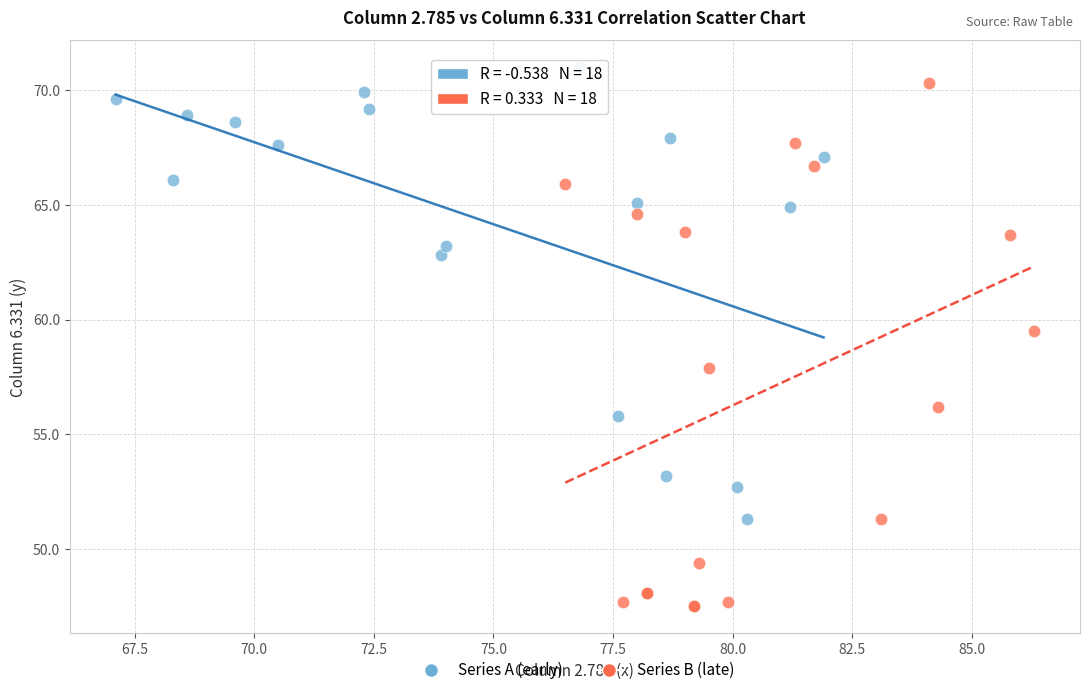

Which series has the largest Y range (max minus min)?

Series B (late)